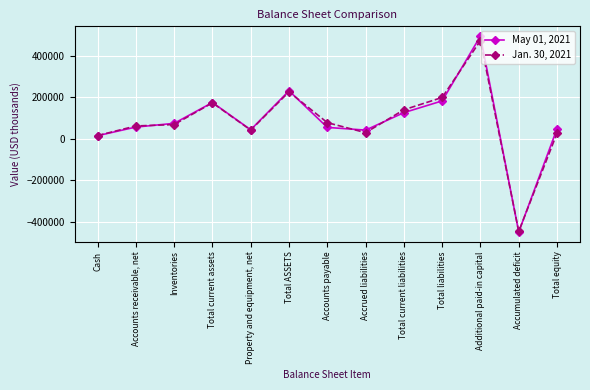

What is the total value across all series at Property and equipment, net?

85429